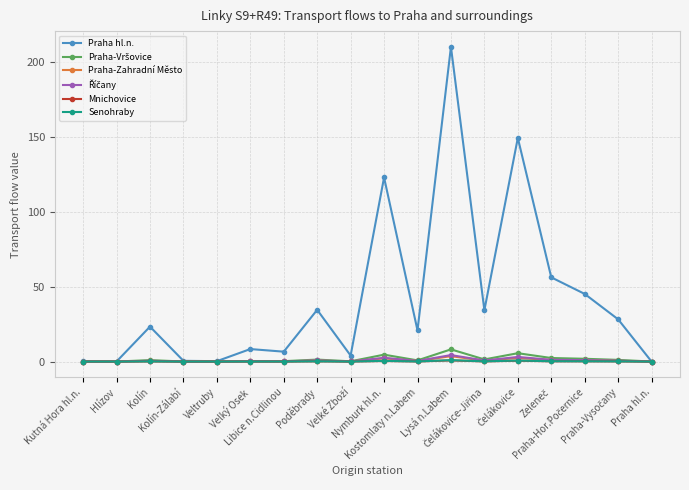

What is the greatest value displayed?

210.3